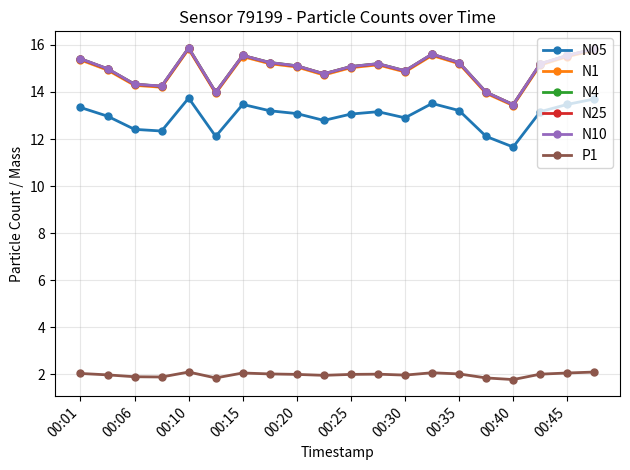

What is the maximum value for N05?

13.7